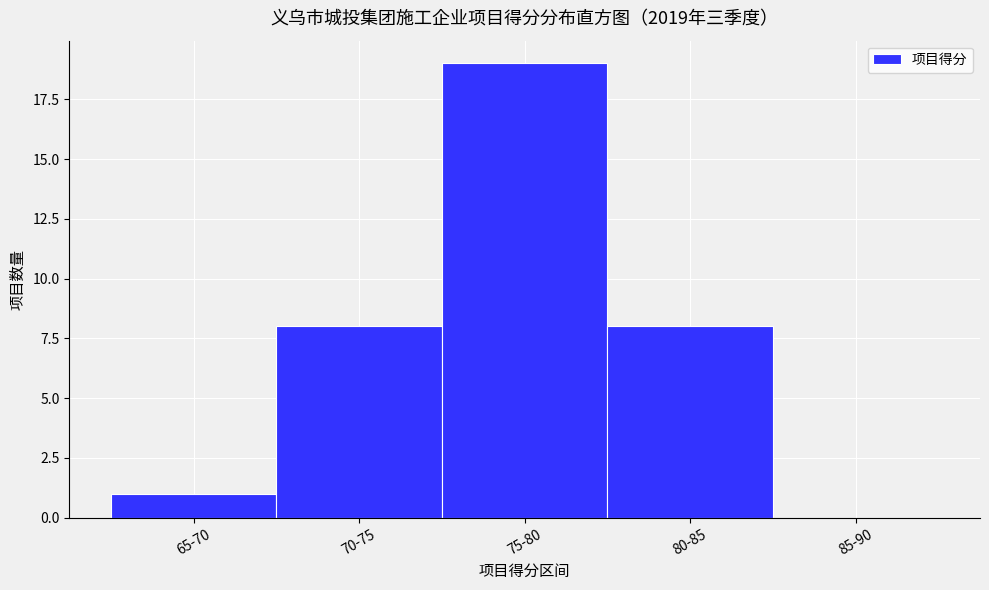

Reading left to right, list all the values displayed in this chart.

65-70=1	70-75=8	75-80=19	80-85=8	85-90=0